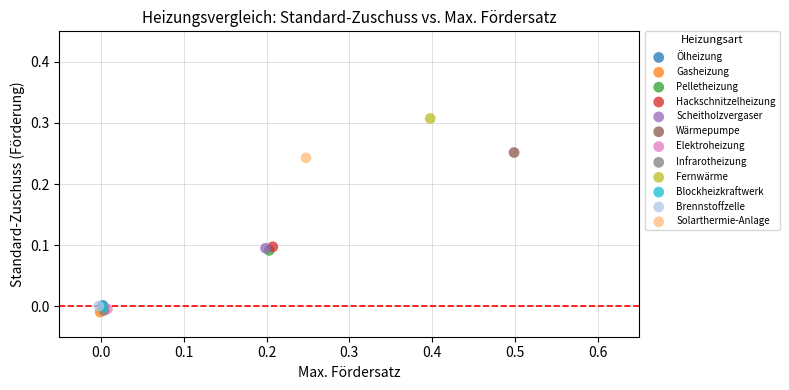

What are all the series names shown in the legend?

Ölheizung, Gasheizung, Pelletheizung, Hackschnitzelheizung, Scheitholzvergaser, Wärmepumpe, Elektroheizung, Infrarotheizung, Fernwärme, Blockheizkraftwerk, Brennstoffzelle, Solarthermie-Anlage